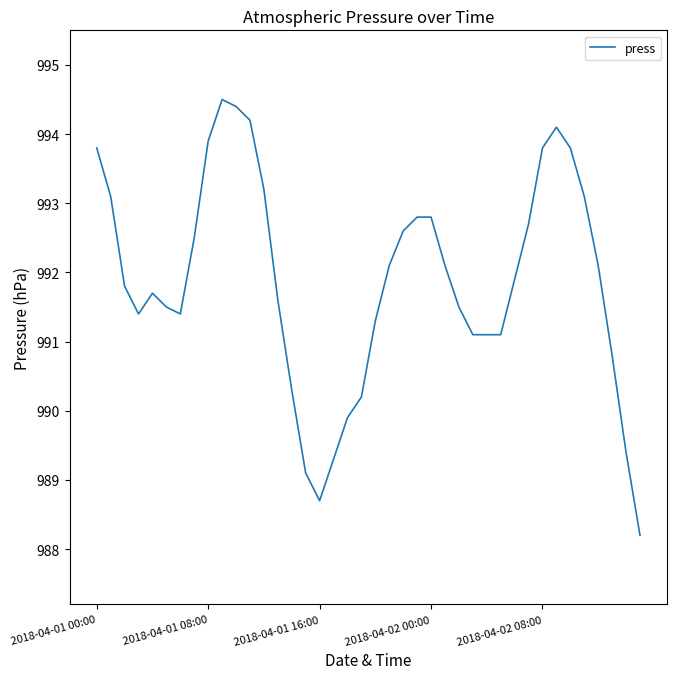

What is the sum of all values?

39674.9